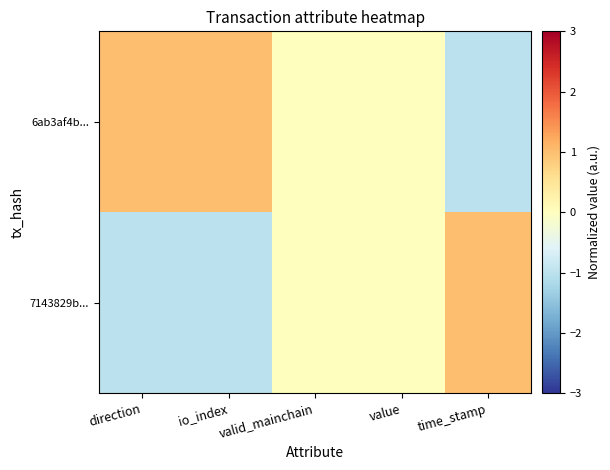

Which series has the widest spread of values?

7143829b...